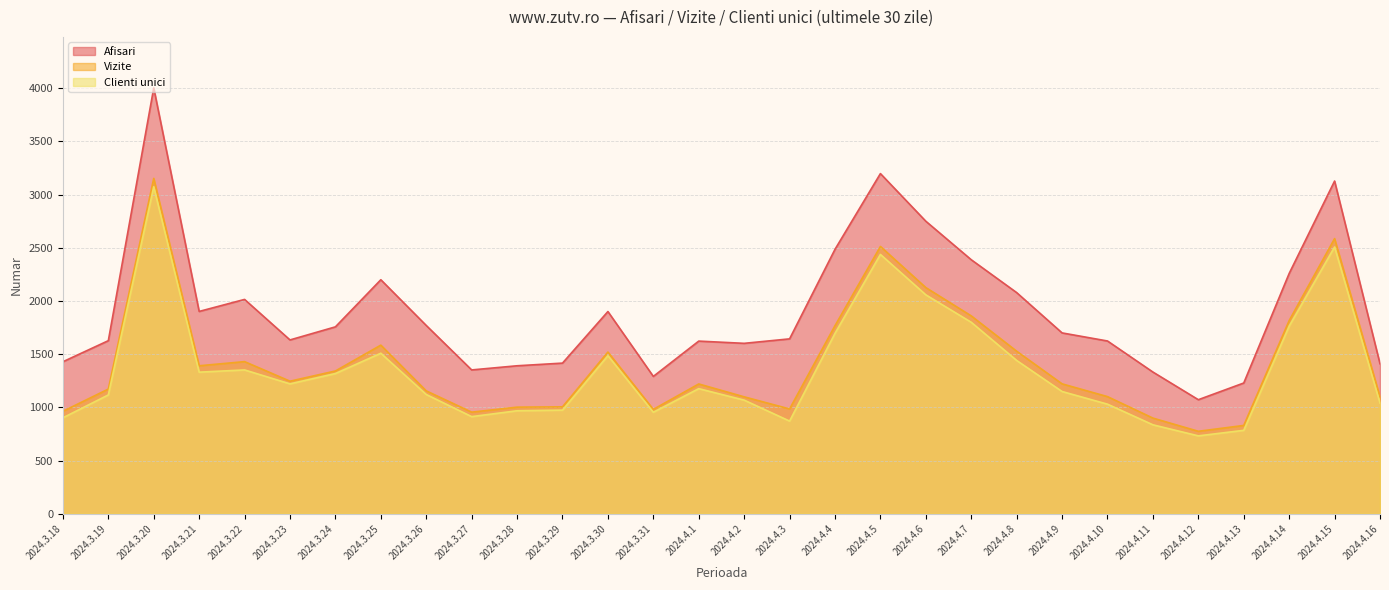

What is the label of the 15th point from the left?

2024.4.1